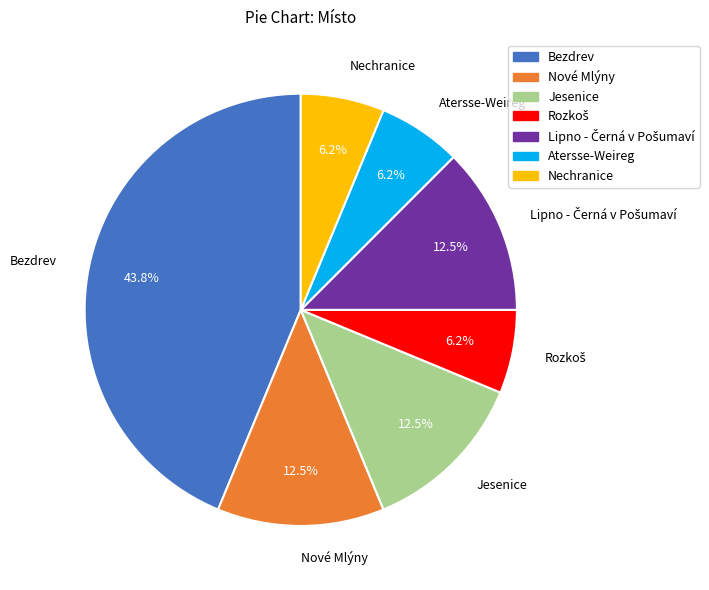

How much of the chart is everything except Nové Mlýny?

87.5%